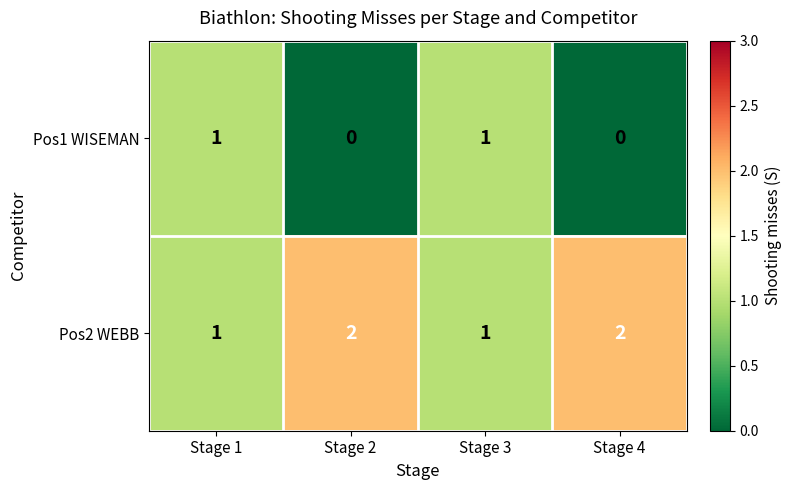

What is the difference between the highest and lowest values at Stage 2?

2